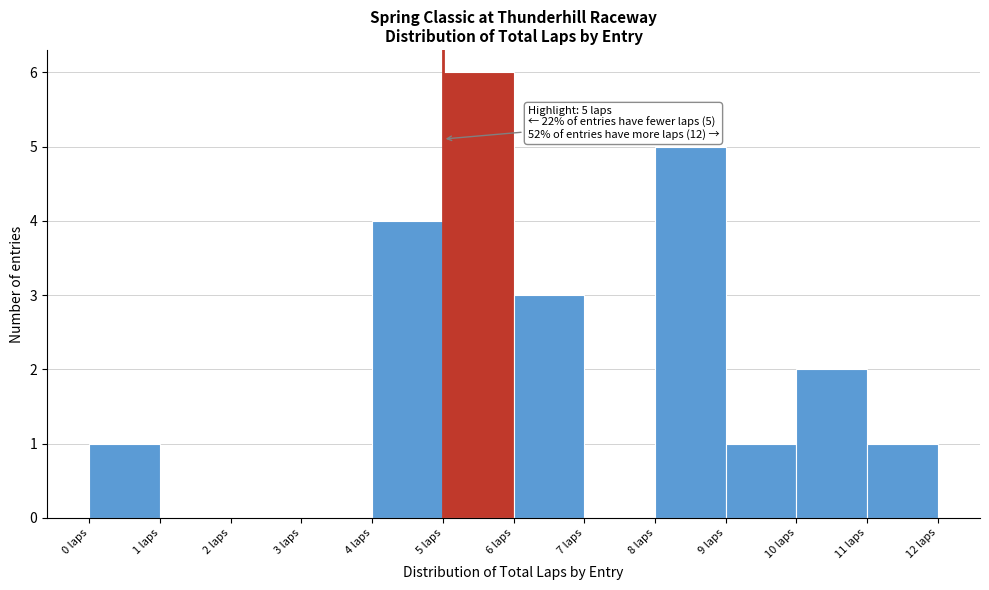

Which range on the x-axis has the tallest bar?

5 to 6